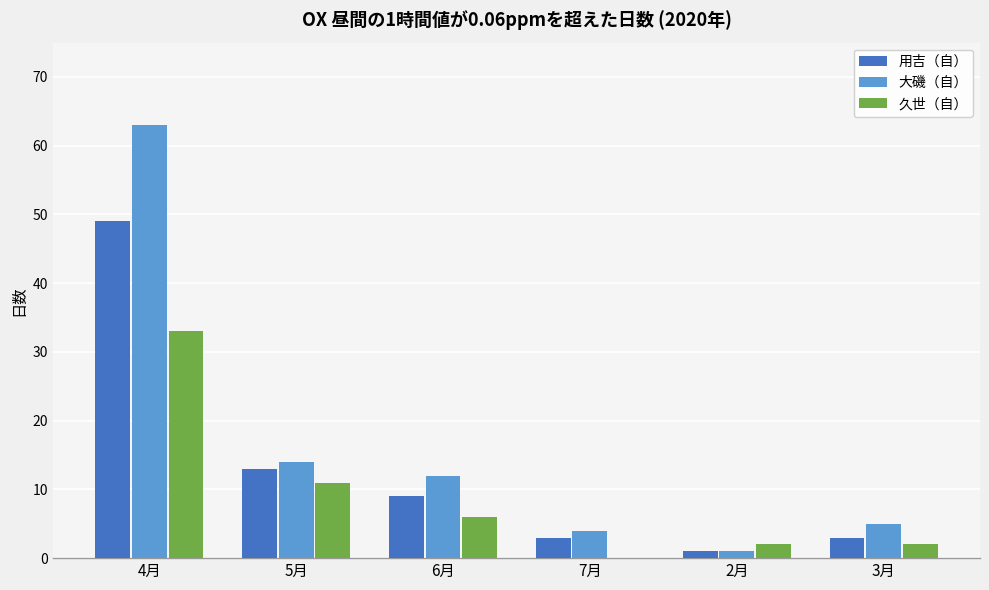

What is the sum of the 用吉（自） values at 4月 and 3月?

52